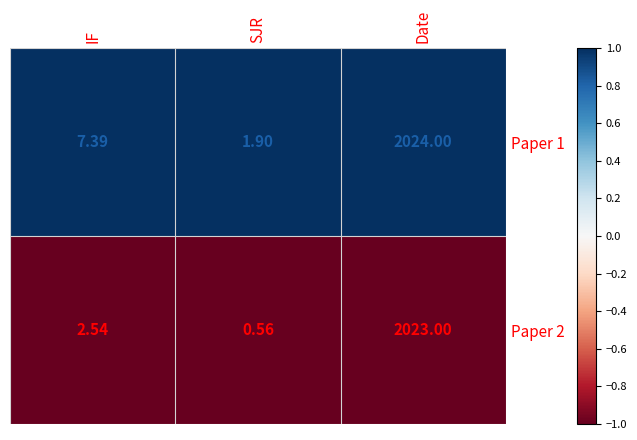

Which series has the widest spread of values?

Paper 2